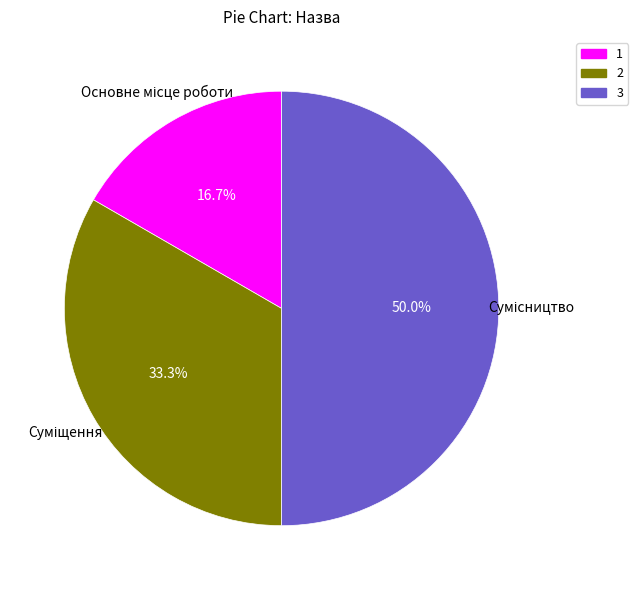

To the nearest percent, what is the combined percentage of Суміщення and Сумісництво?

83%